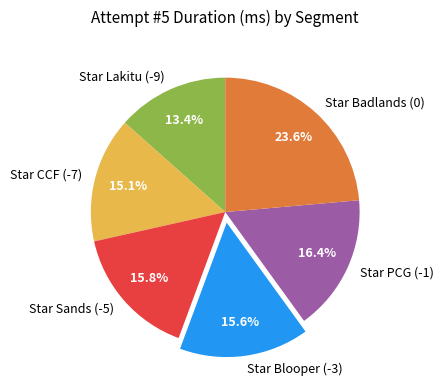

Count the number of slices in the pie.

6